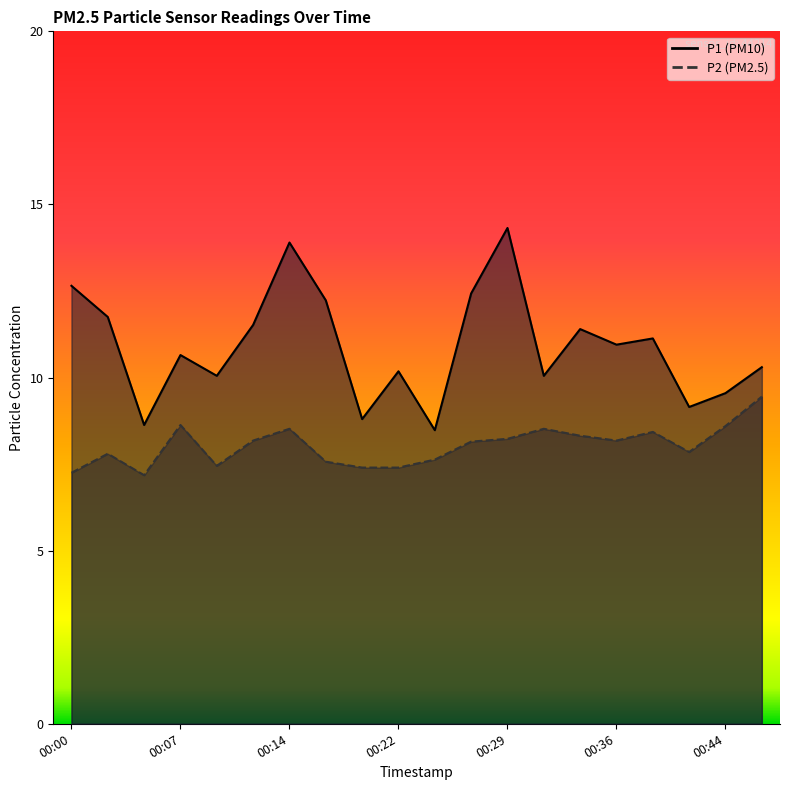

At how many categories does at least one series exceed 7?

20